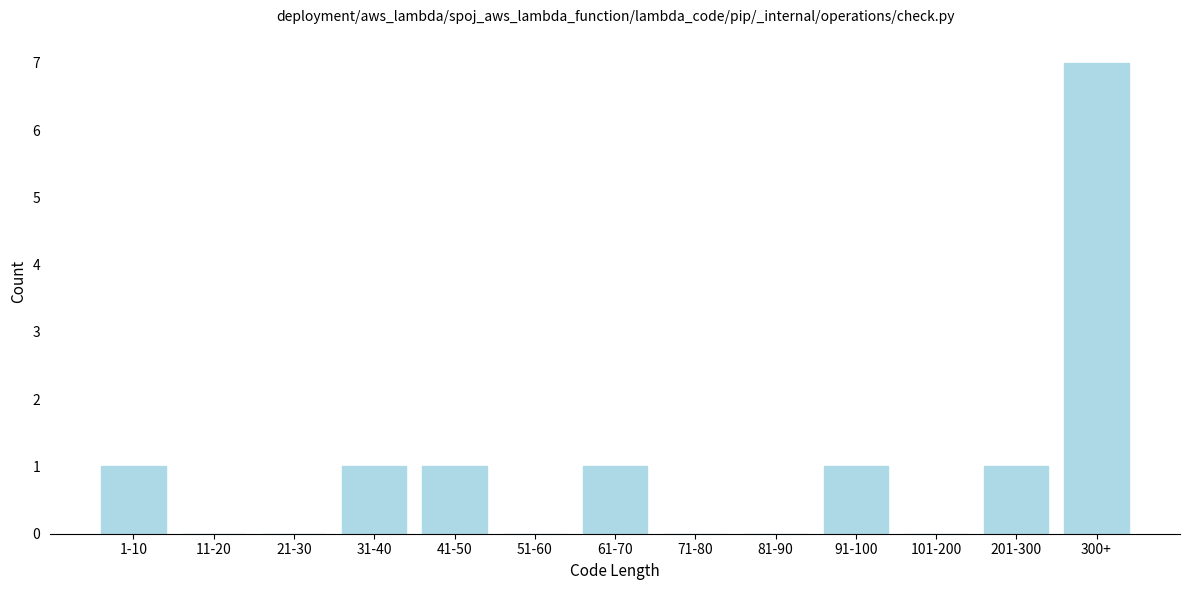

Reading right to left, list all the values displayed in this chart.

300+=7	201-300=1	101-200=0	91-100=1	81-90=0	71-80=0	61-70=1	51-60=0	41-50=1	31-40=1	21-30=0	11-20=0	1-10=1